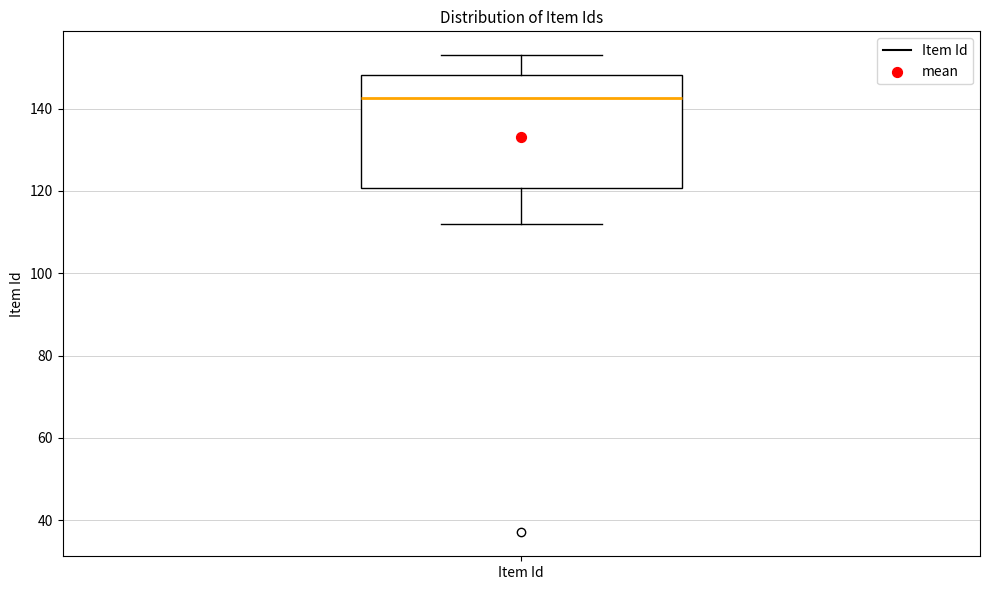

Read this box plot against the y-axis: the position of the median line, the range covered by the box, and the ends of both whiskers. The values are not printed on the chart, so give them approximately, as read against the axis.

median 142, box 120 to 148, whiskers 112 to 154